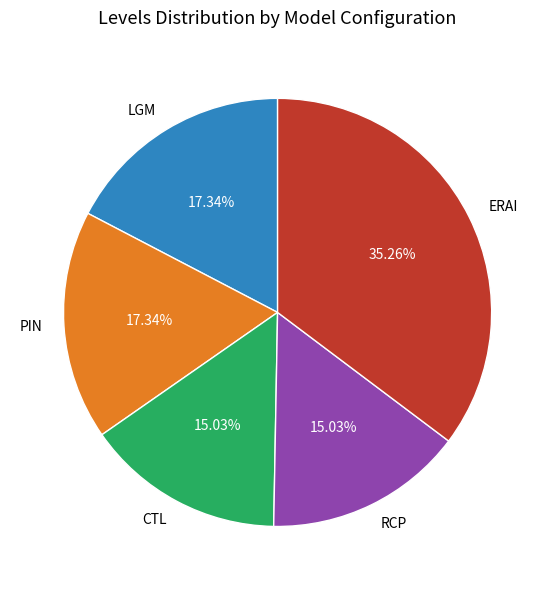

Is the sum of RCP and CTL greater than half?

No